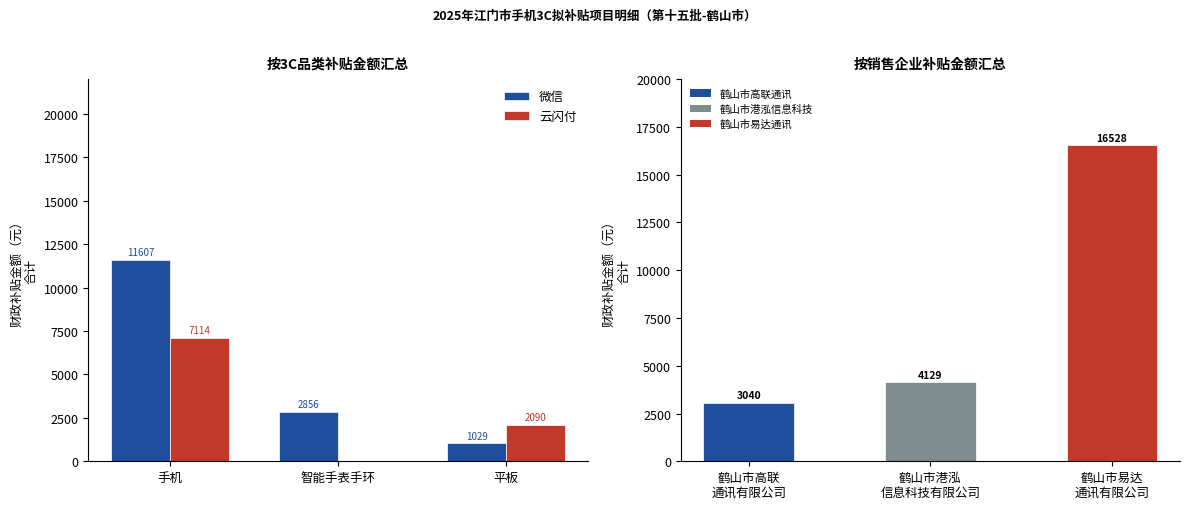

List the labels in order of 云闪付 value, smallest first.

智能手表手环, 平板, 手机